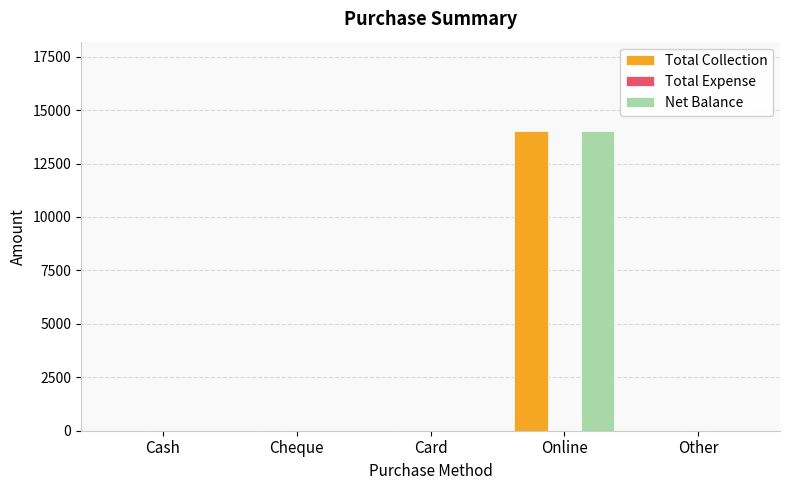

The value of Total Collection at Other is 0. True or false?

True